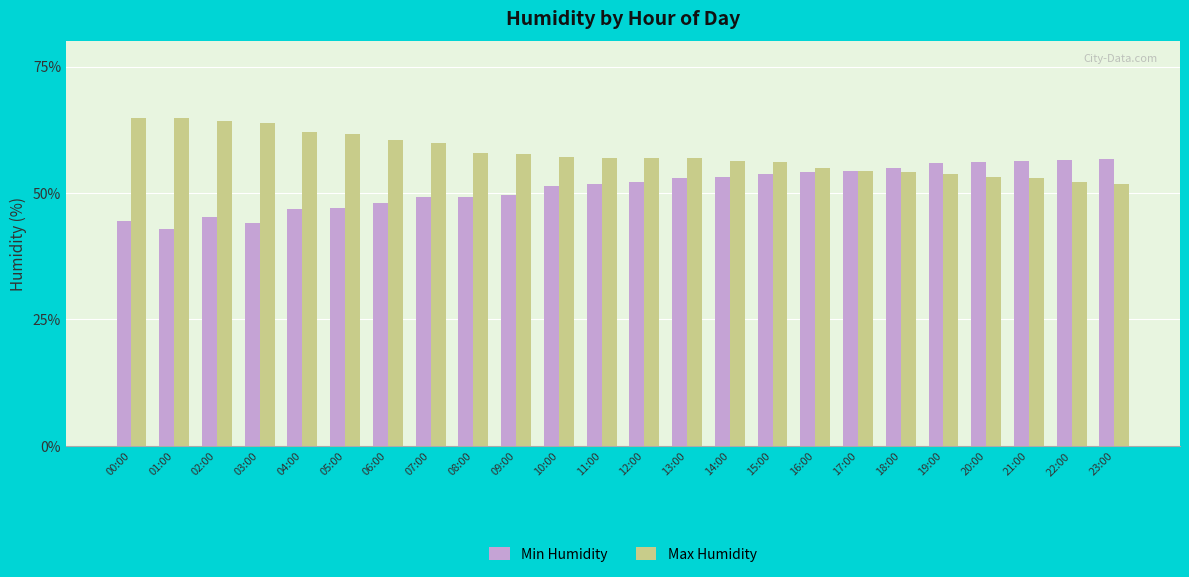

What is the spread (max minus min) of values at 08:00?

8.7